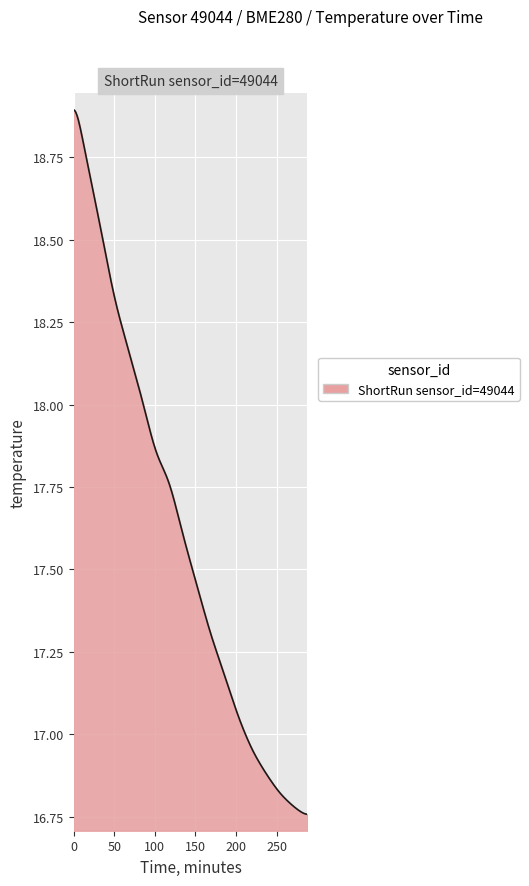

What is the difference between the maximum and minimum values?

2.1